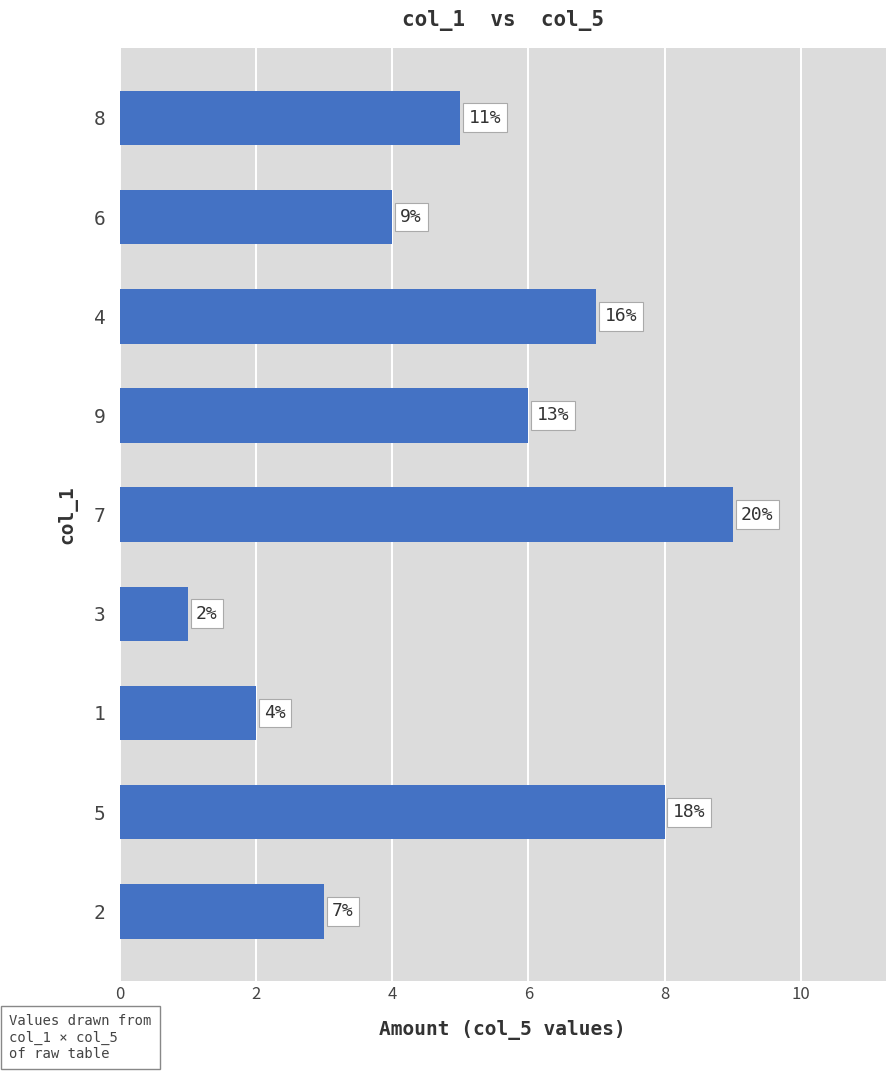

Are the bars horizontal?

Yes